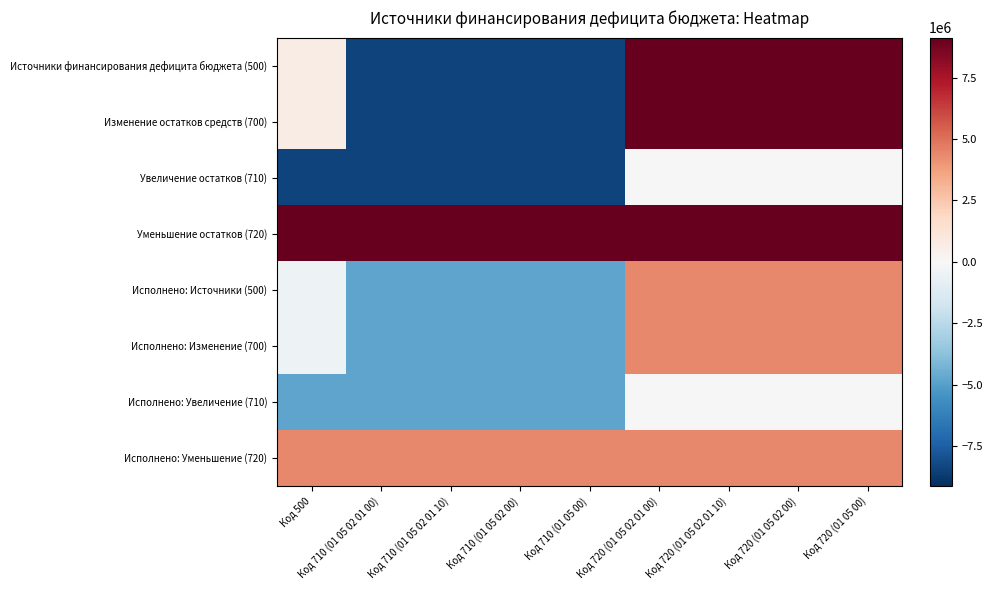

What is the spread (max minus min) of values at Код 710 (01 05 00)?

17610800.0